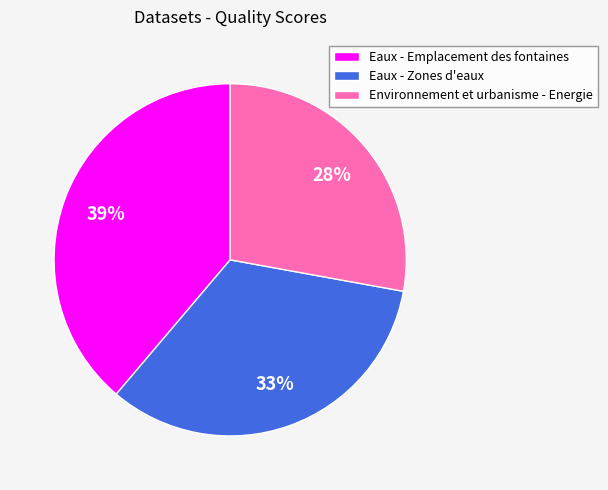

To the nearest percent, what portion does Eaux - Zones d'eaux represent?

33%